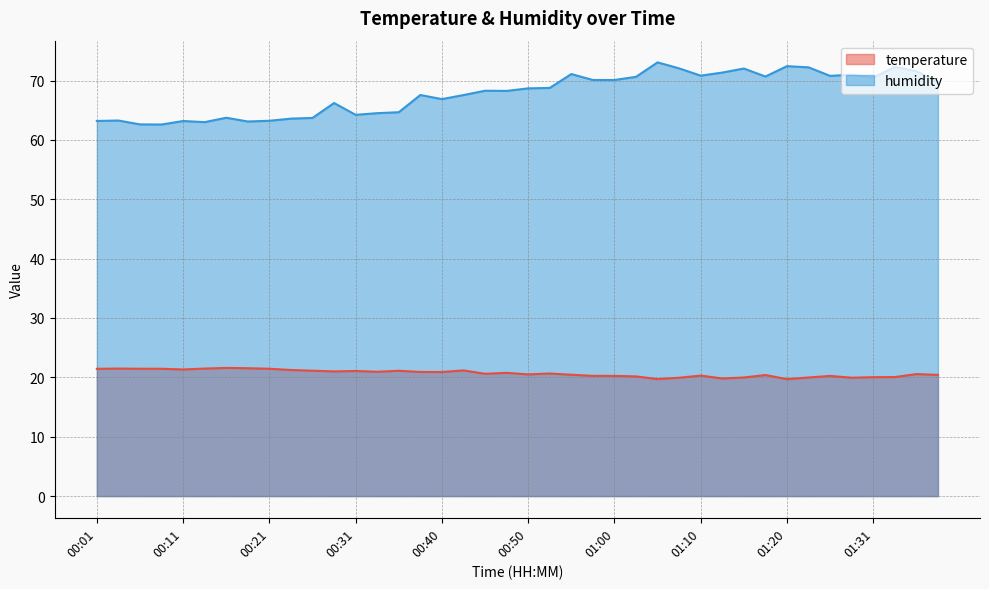

What is the sum of all temperature values?

827.3